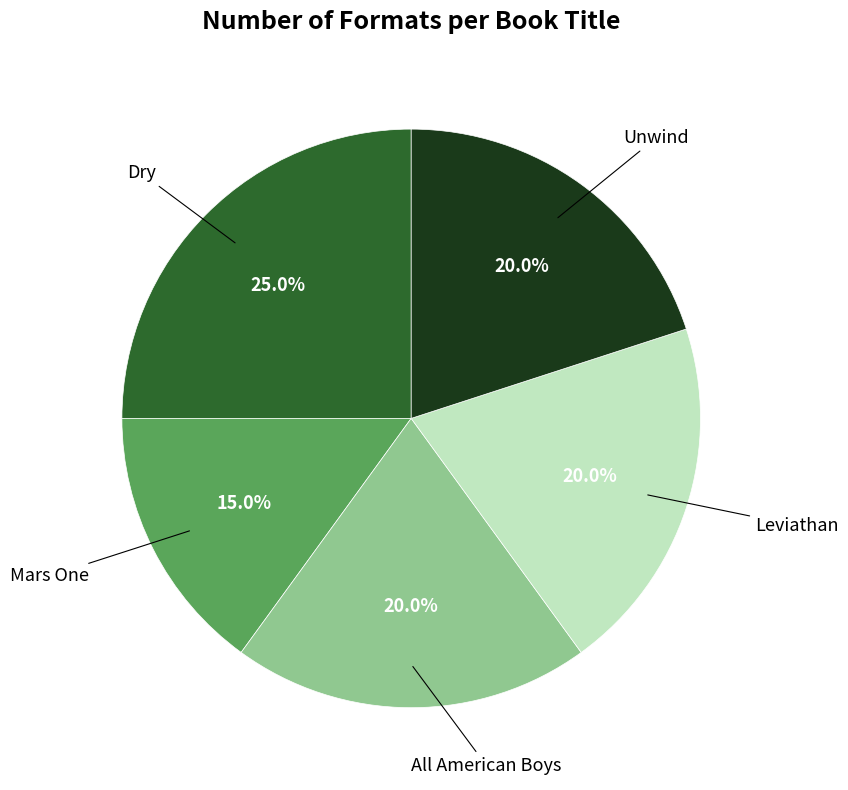

Does any single category account for the majority?

No